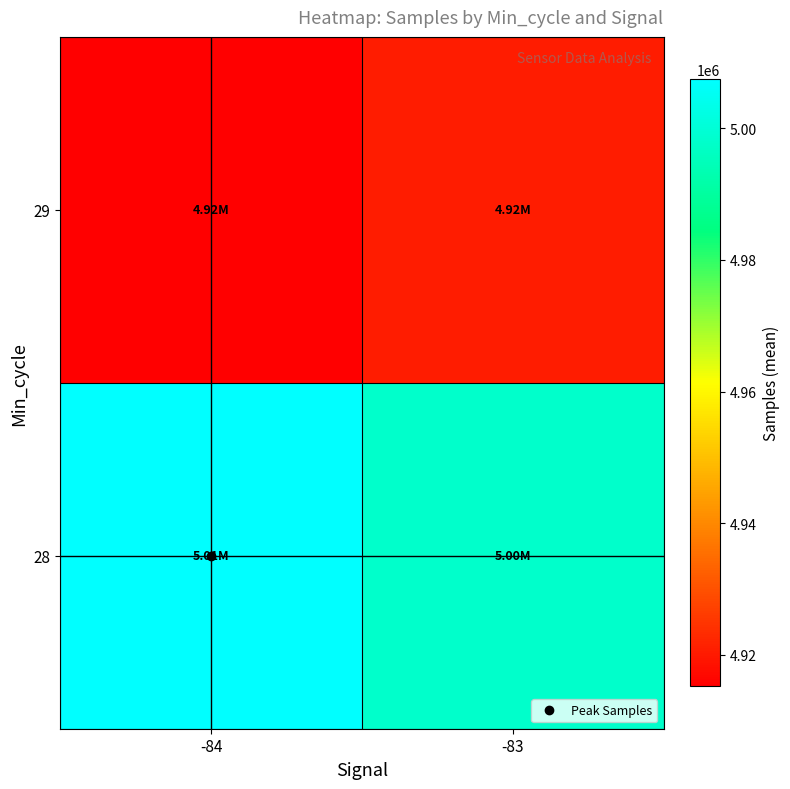

Rank the series at -83 from lowest to highest value.

29, 28